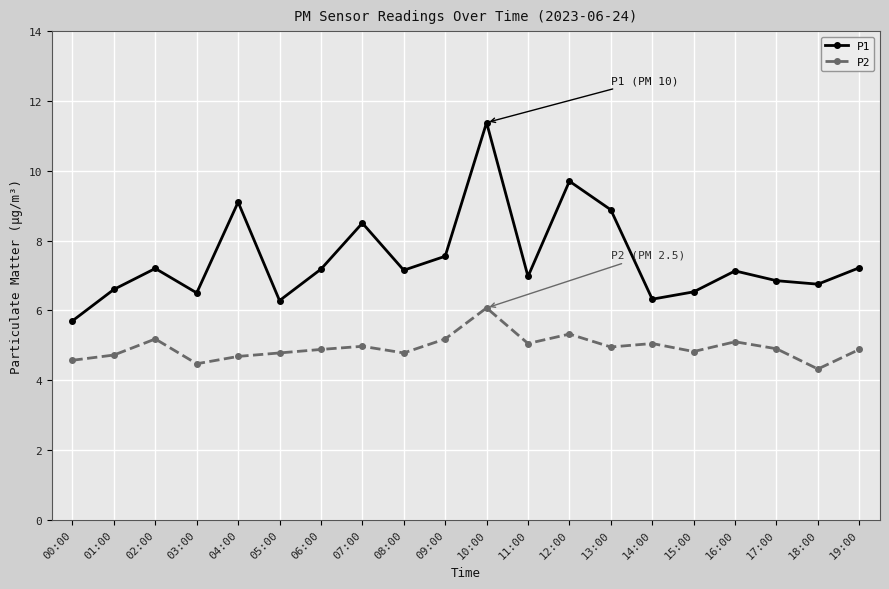

What is the difference between the P1 values at 07:00 and 11:00?

1.5